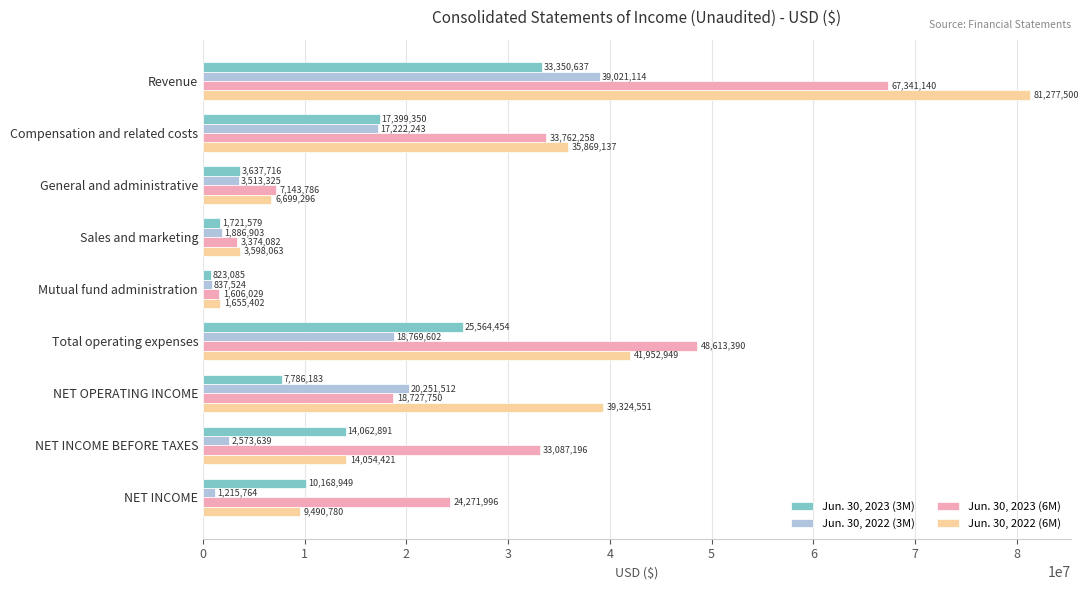

Which series has the widest spread of values?

Jun. 30, 2022 (6M)